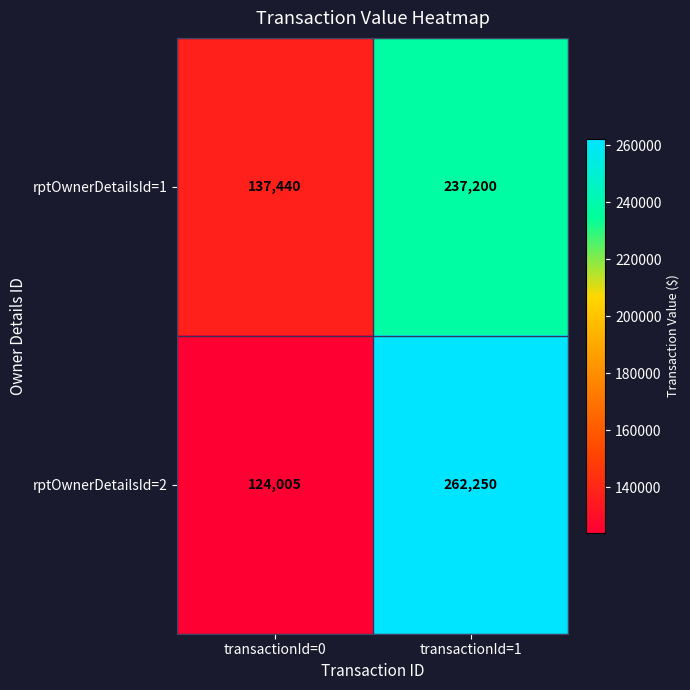

What value does the rptOwnerDetailsId=1 series have at transactionId=1, to the nearest 10?

237200